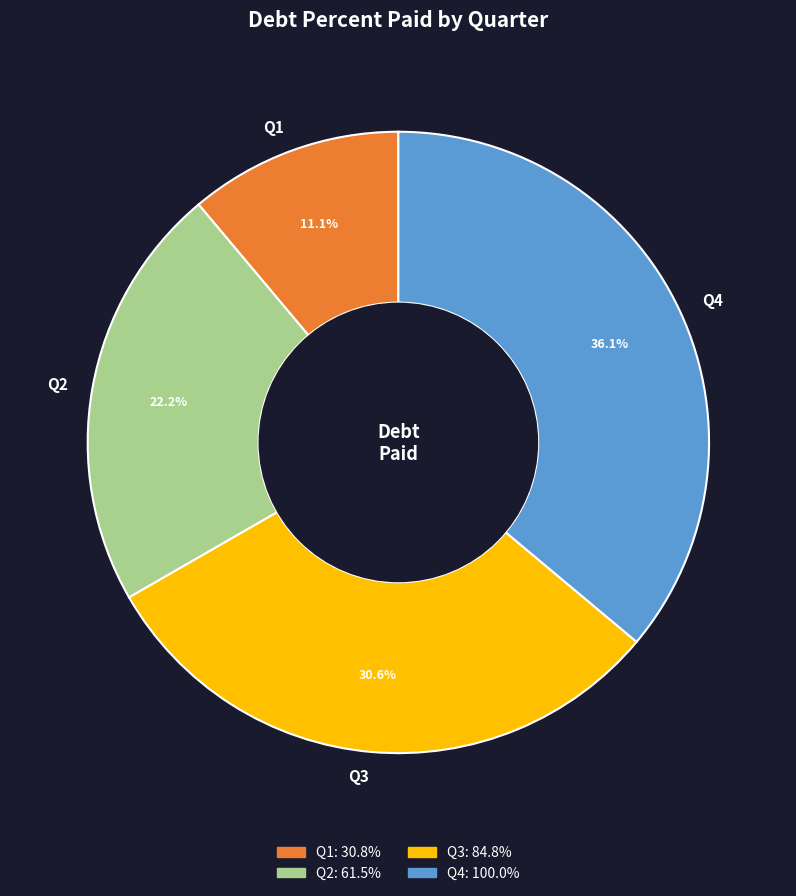

Rank the categories by value from highest to lowest.

Q4, Q3, Q2, Q1